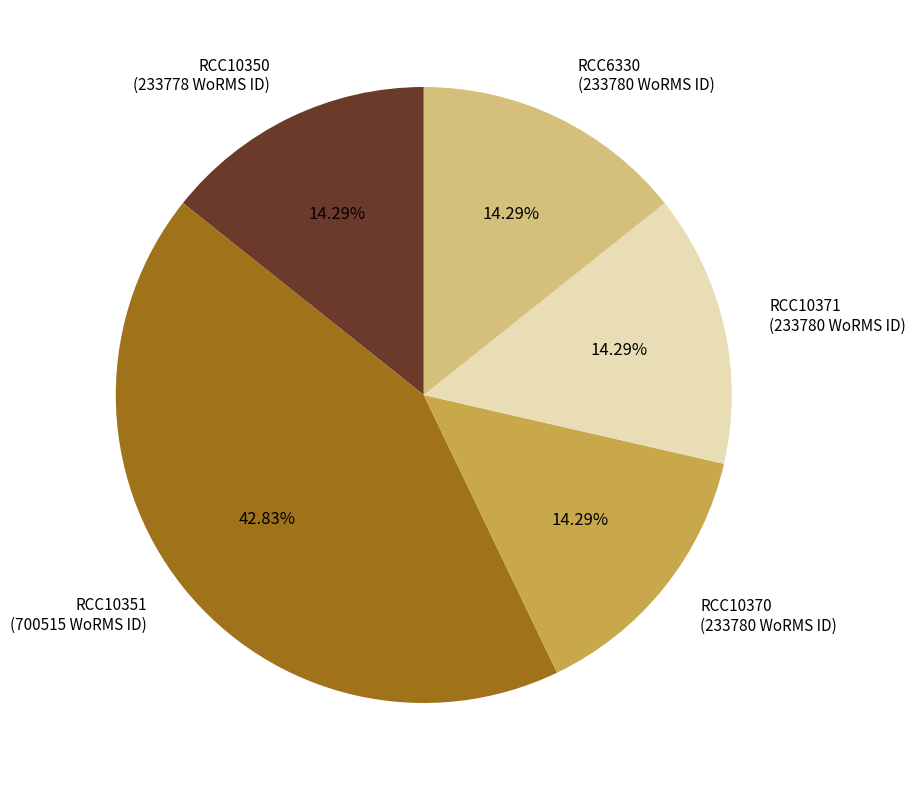

To the nearest percent, what portion does RCC10370 represent?

14%